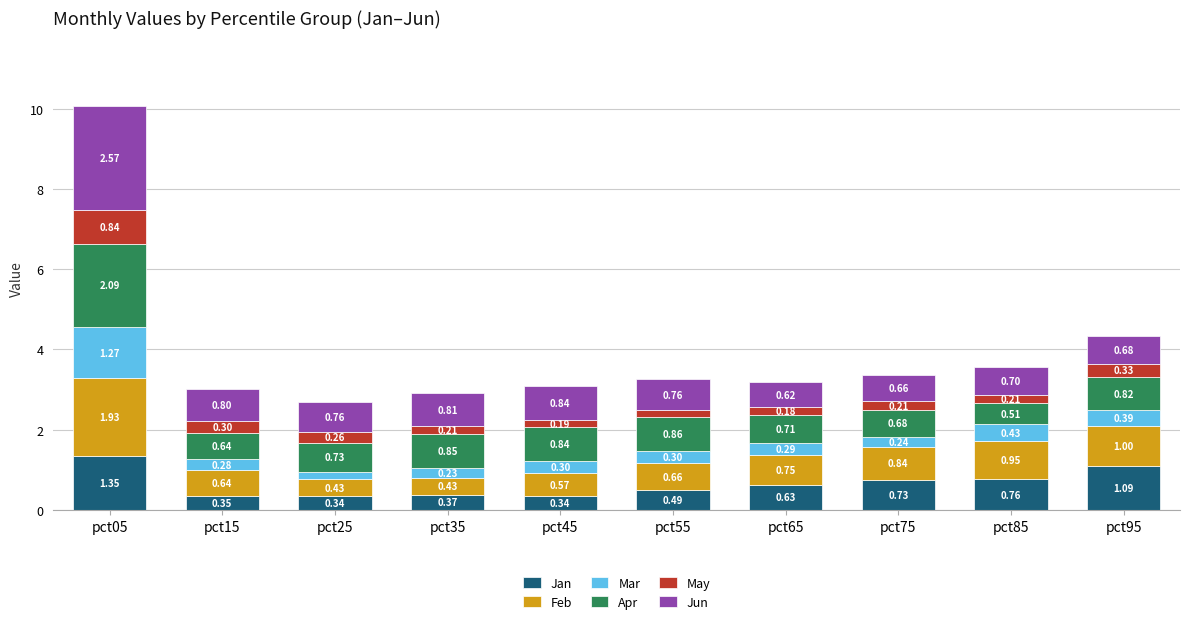

What is the total value across all series at pct45?

3.1